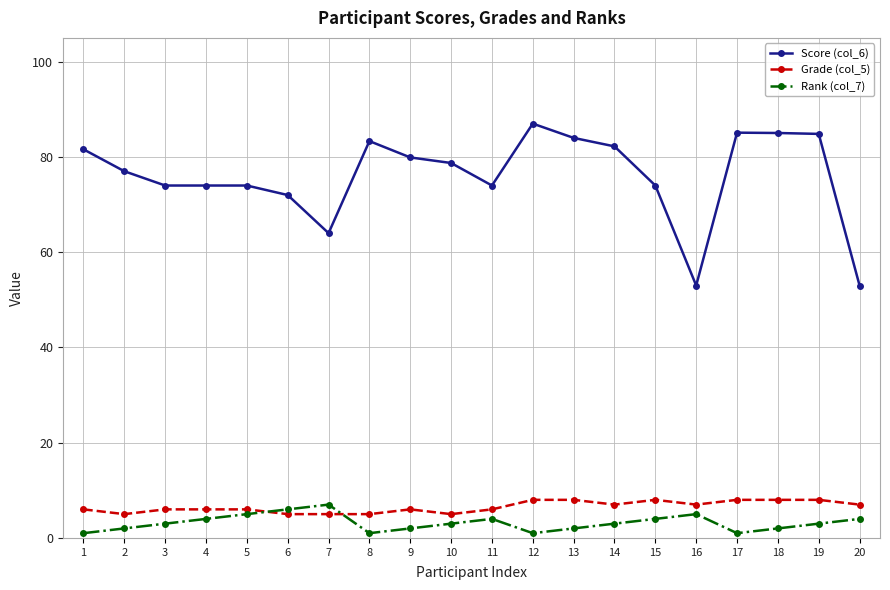

Is the value of Rank (col_7) at 18 greater than the value of Score (col_6) at 1?

No